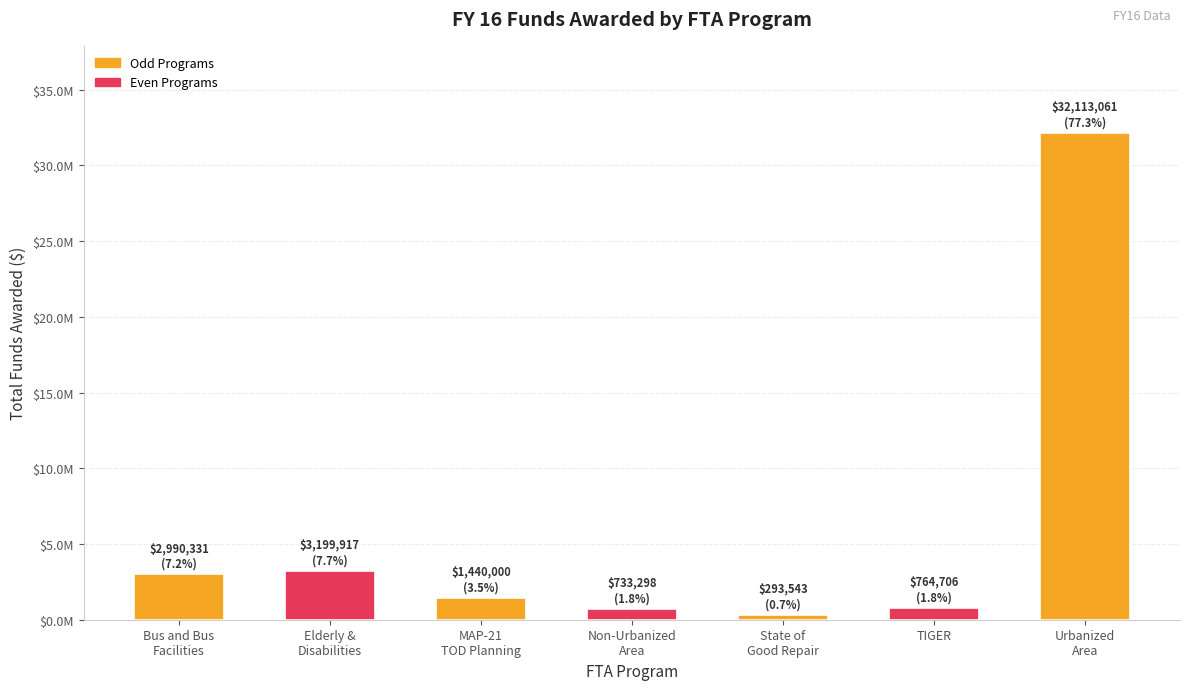

Which label corresponds to the smallest value in the chart?

State of
Good Repair